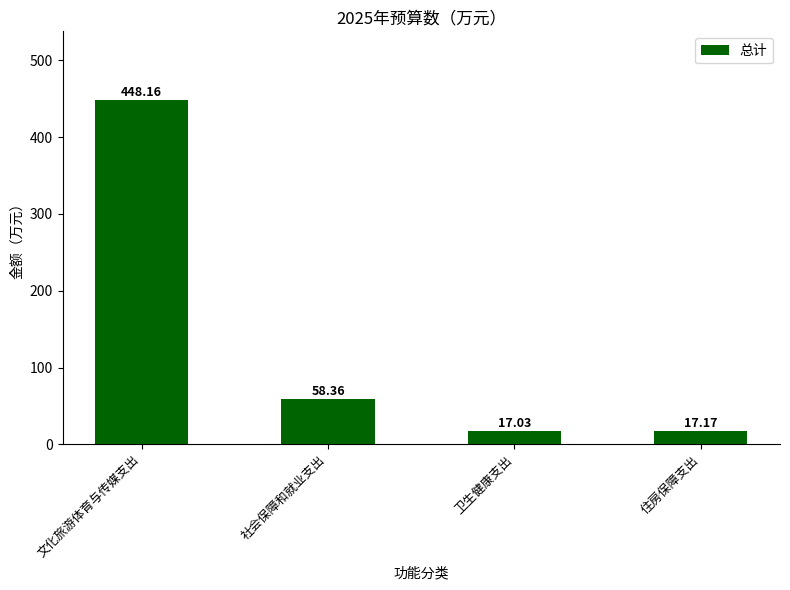

What is the maximum value shown in the chart?

448.2